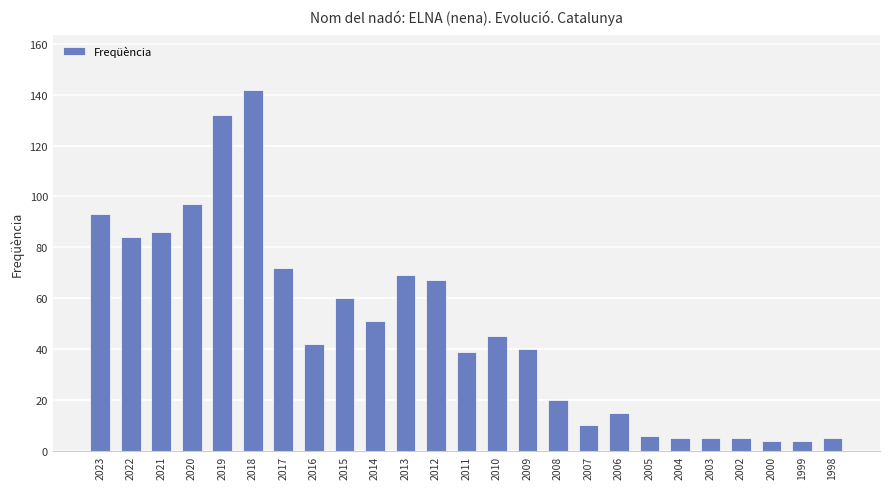

Reading left to right, what are all the values shown in this chart?

2023=93	2022=84	2021=86	2020=97	2019=132	2018=142	2017=72	2016=42	2015=60	2014=51	2013=69	2012=67	2011=39	2010=45	2009=40	2008=20	2007=10	2006=15	2005=6	2004=5	2003=5	2002=5	2000=4	1999=4	1998=5